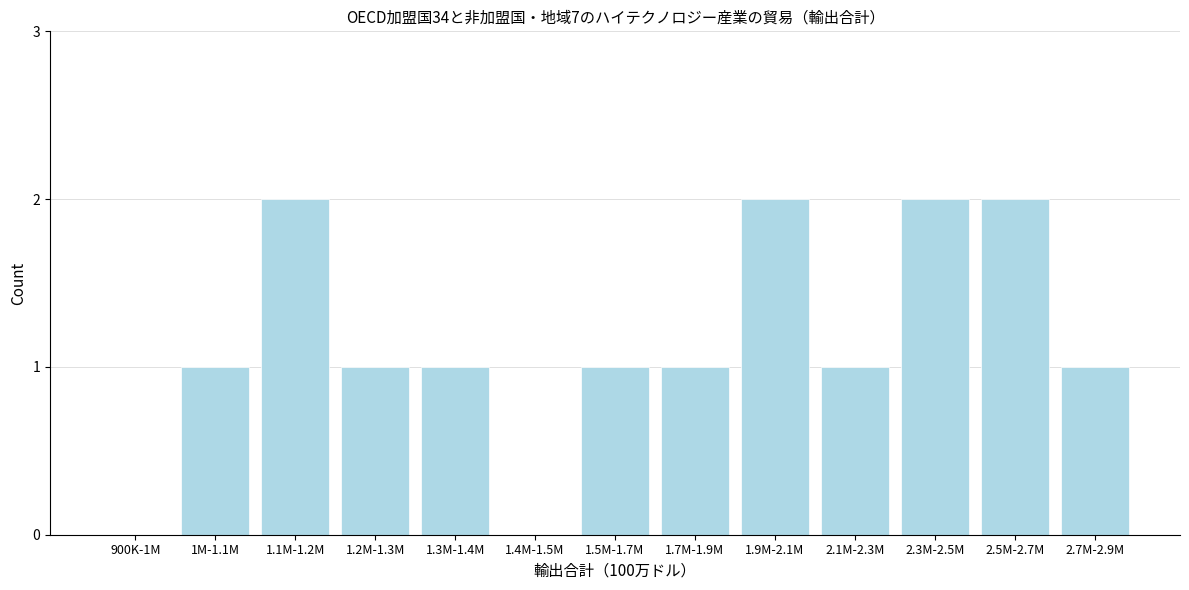

Reading left to right, list all the values displayed in this chart.

900K-1M=0	1M-1.1M=1	1.1M-1.2M=2	1.2M-1.3M=1	1.3M-1.4M=1	1.4M-1.5M=0	1.5M-1.7M=1	1.7M-1.9M=1	1.9M-2.1M=2	2.1M-2.3M=1	2.3M-2.5M=2	2.5M-2.7M=2	2.7M-2.9M=1